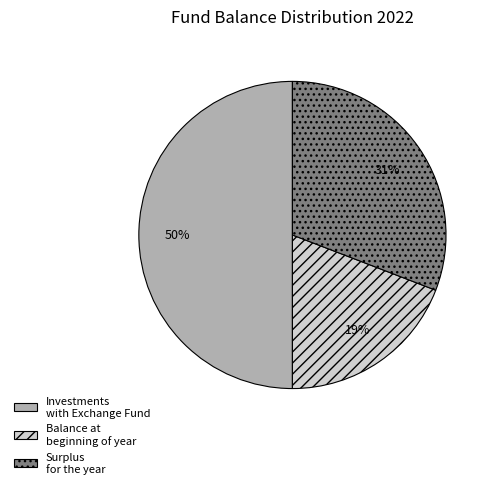

Which has a higher value, Balance at beginning of year or Surplus for the year?

Surplus for the year